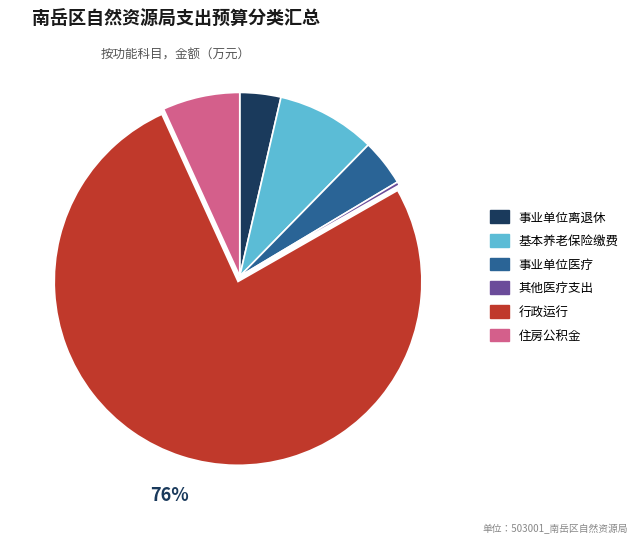

Is there a majority slice in this chart?

Yes